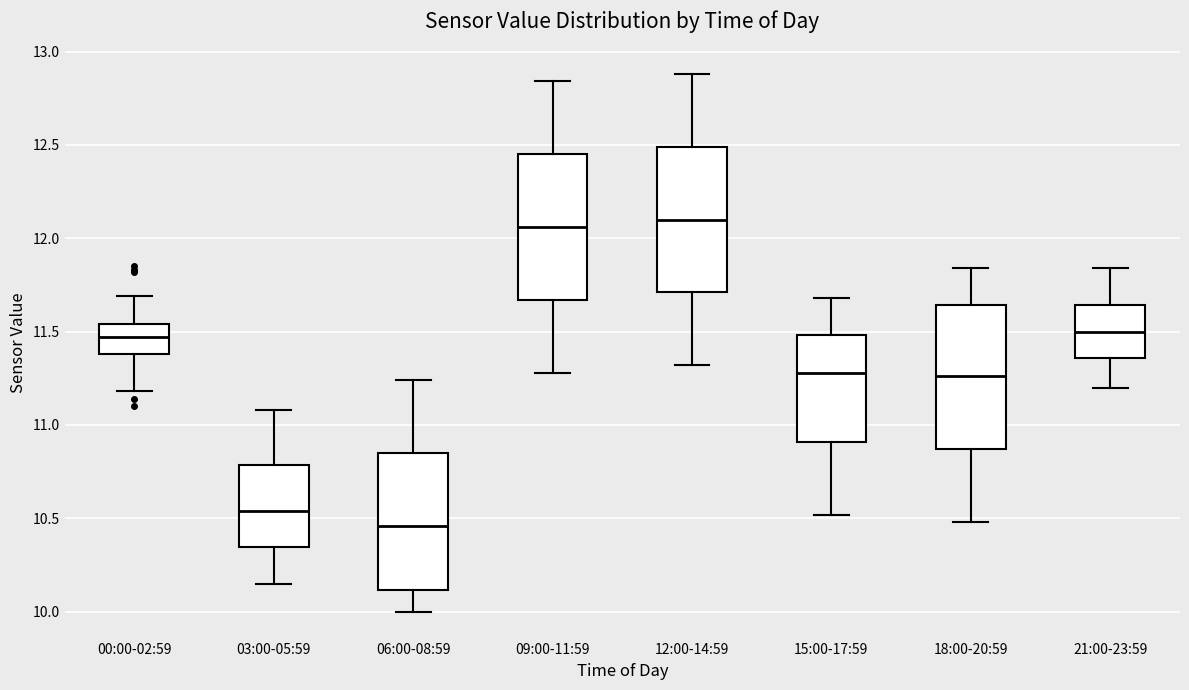

Which box's median line is the lowest?

06:00-08:59